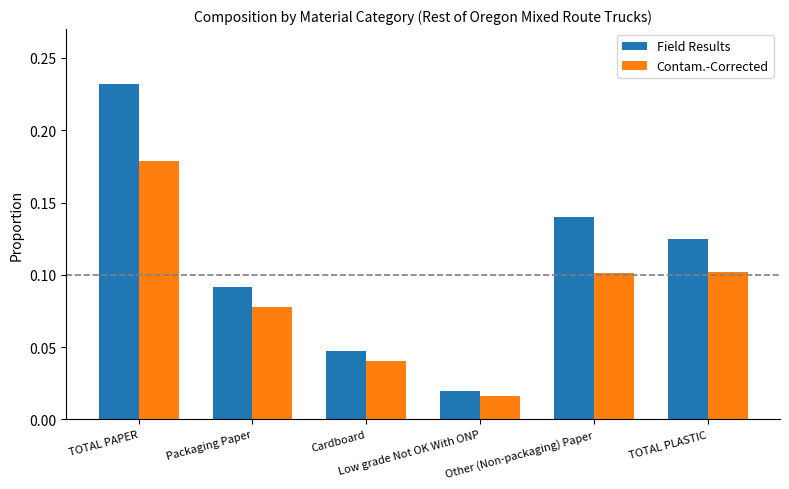

True or false: Contam.-Corrected has a value of 0.1 at Packaging Paper.

True